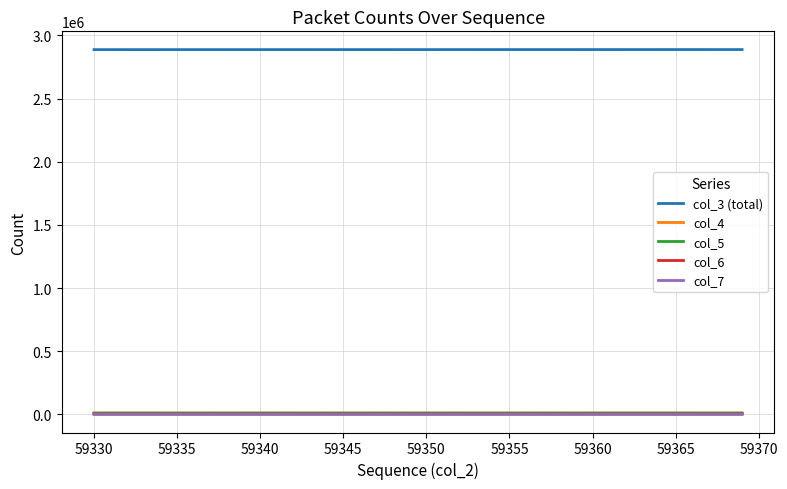

How many categories are shown in the chart?

40